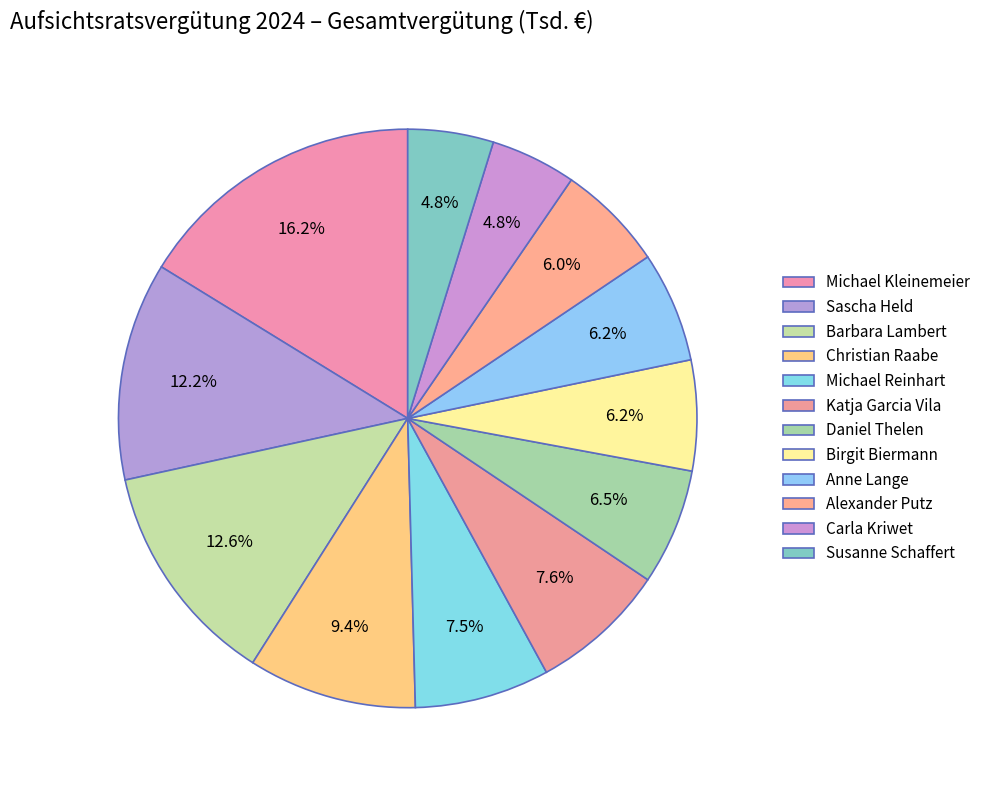

To the nearest percent, what percentage of the pie is Barbara Lambert?

13%